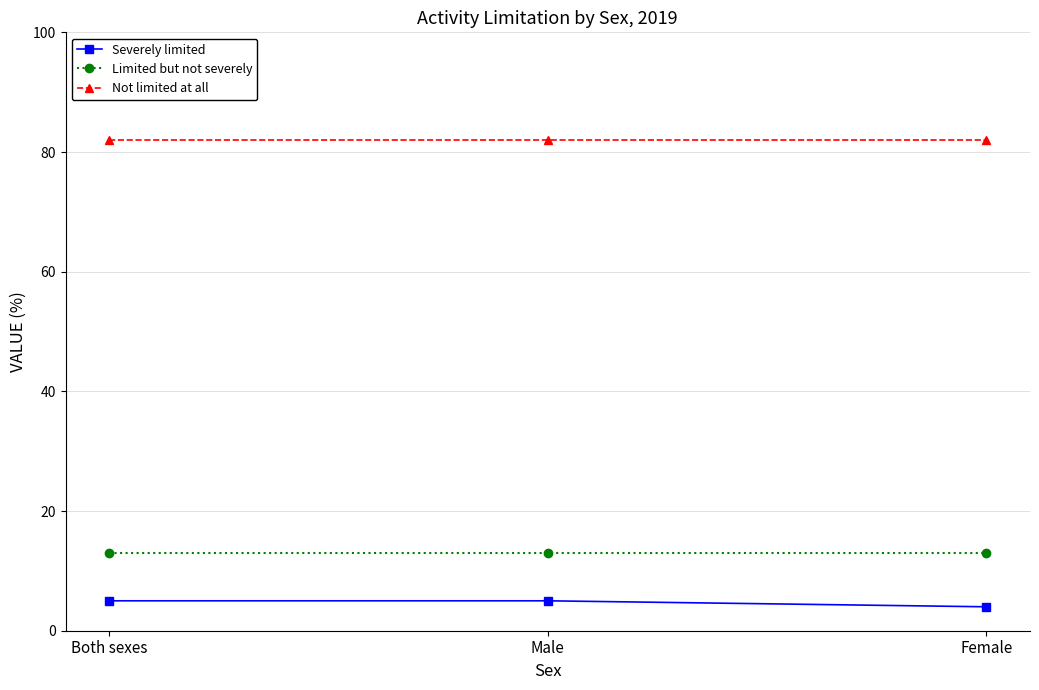

What is the spread (max minus min) of values at Male?

77